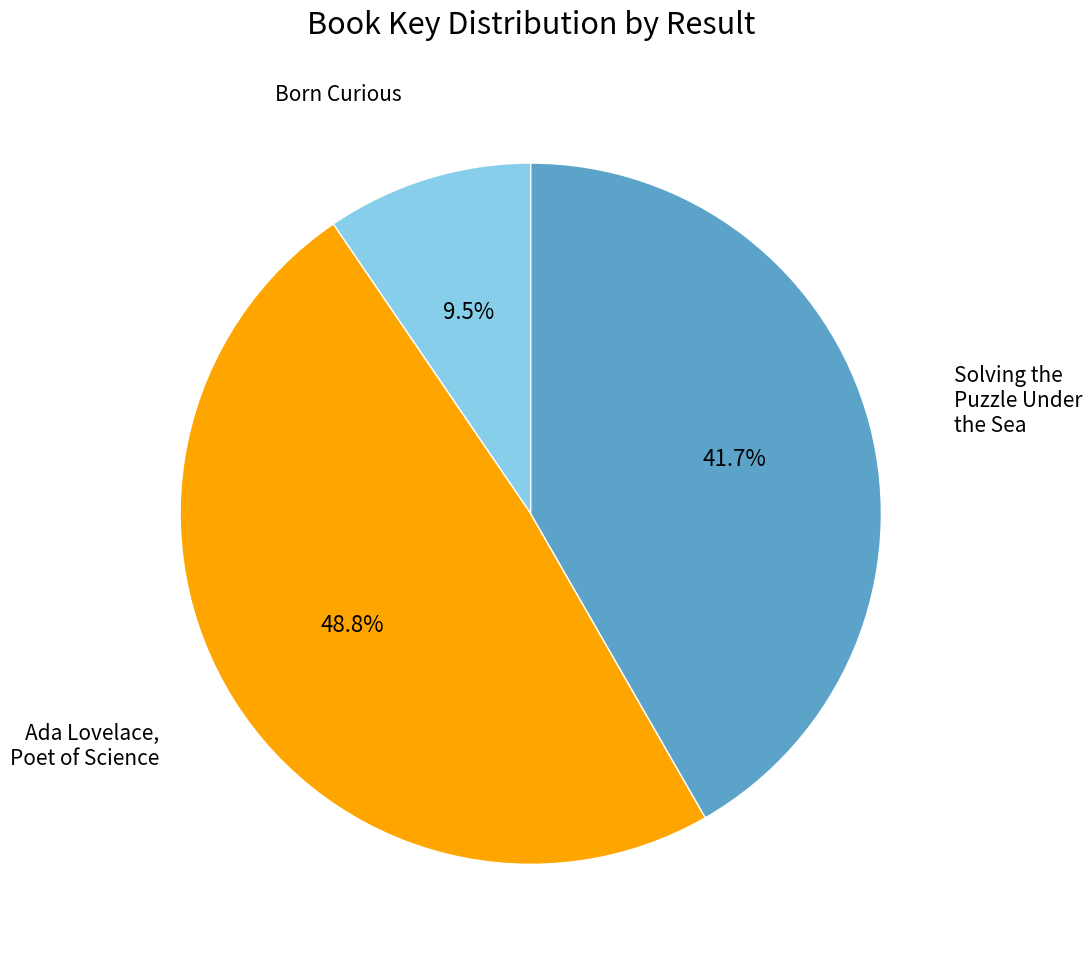

What portion of the pie excludes Solving the Puzzle Under the Sea?

58.3%